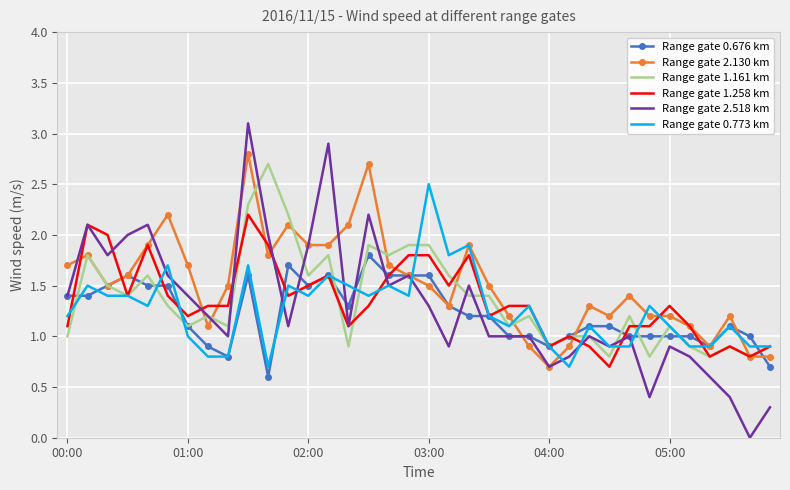

Which series has the largest total across all categories?

Range gate 2.130 km